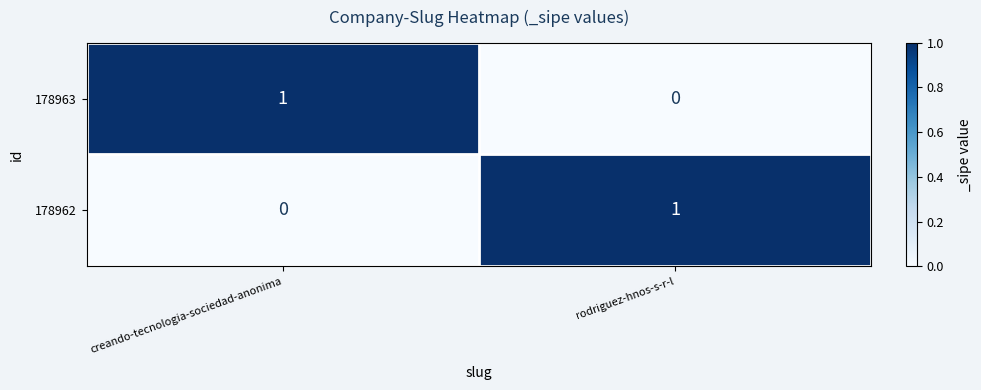

Reading left to right, transcribe all the data shown in this chart.

178963: 1	0
178962: 0	1